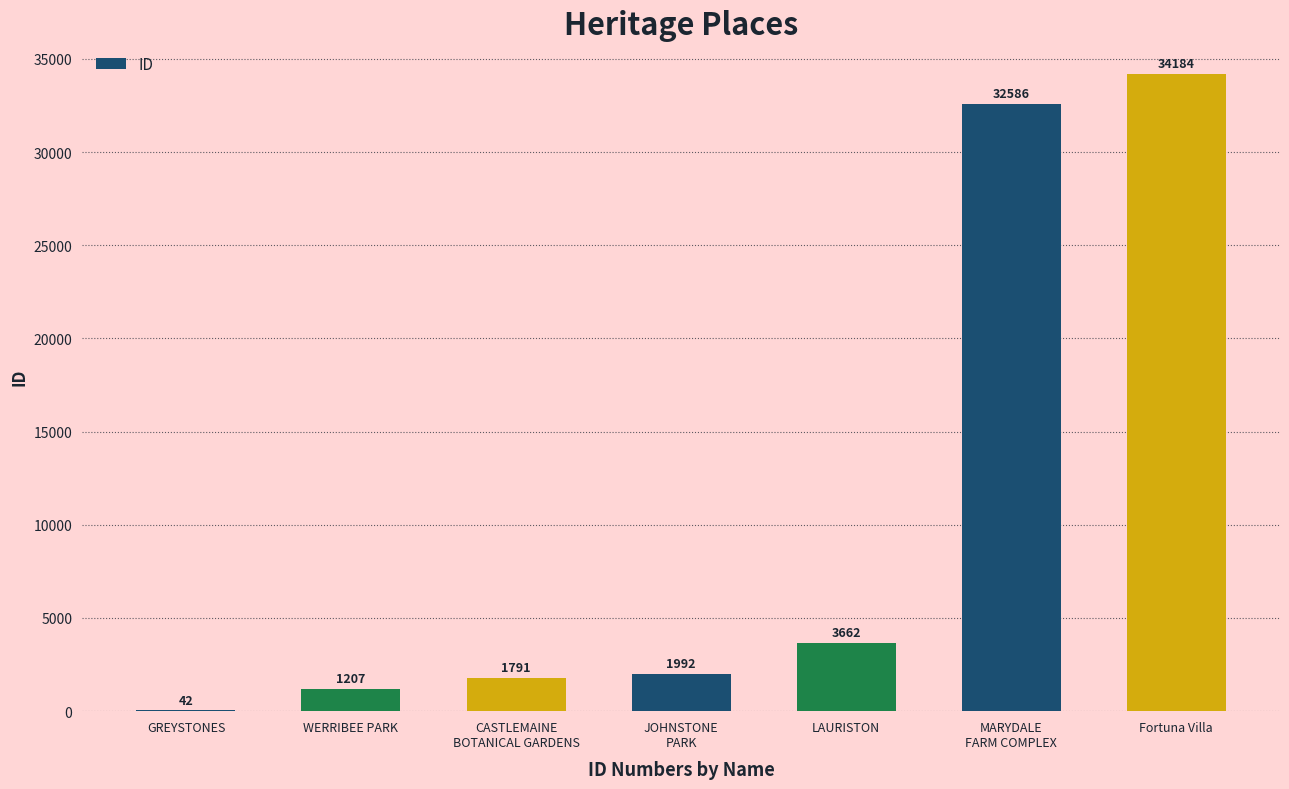

What is the maximum value shown in the chart?

34184